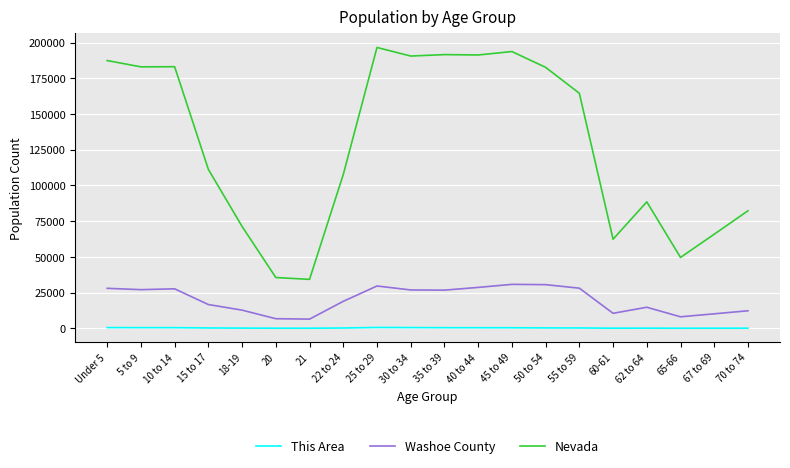

At which category does the chart reach its peak across all series?

25 to 29